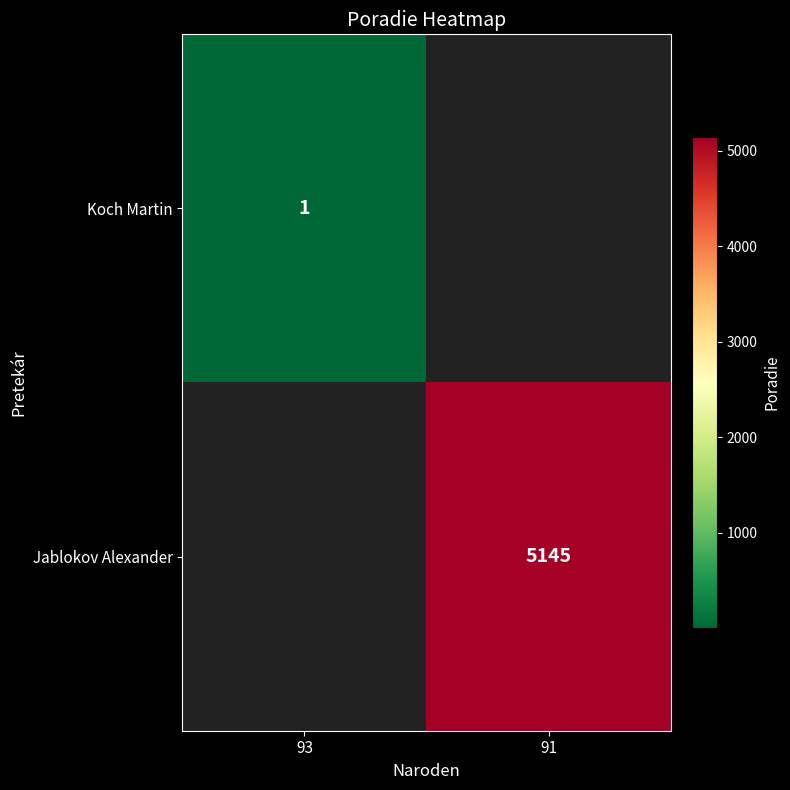

The value of Jablokov Alexander at 91 is 7958. True or false?

False